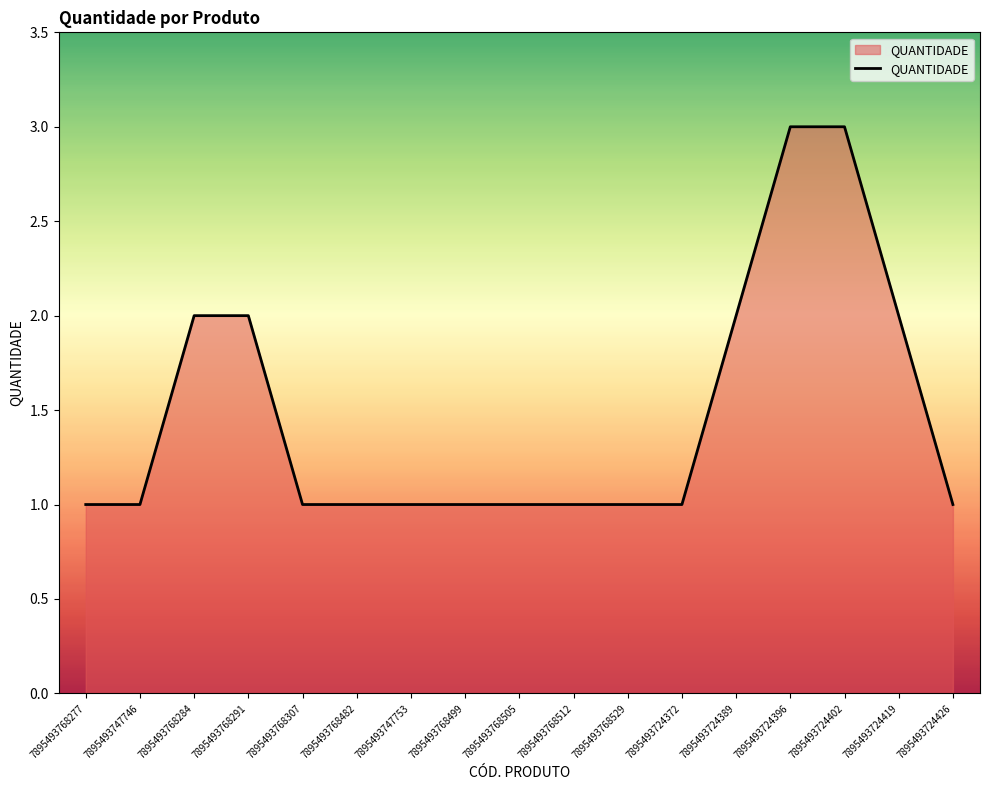

Between 7895493724389 and 7895493724402, which is larger?

7895493724402